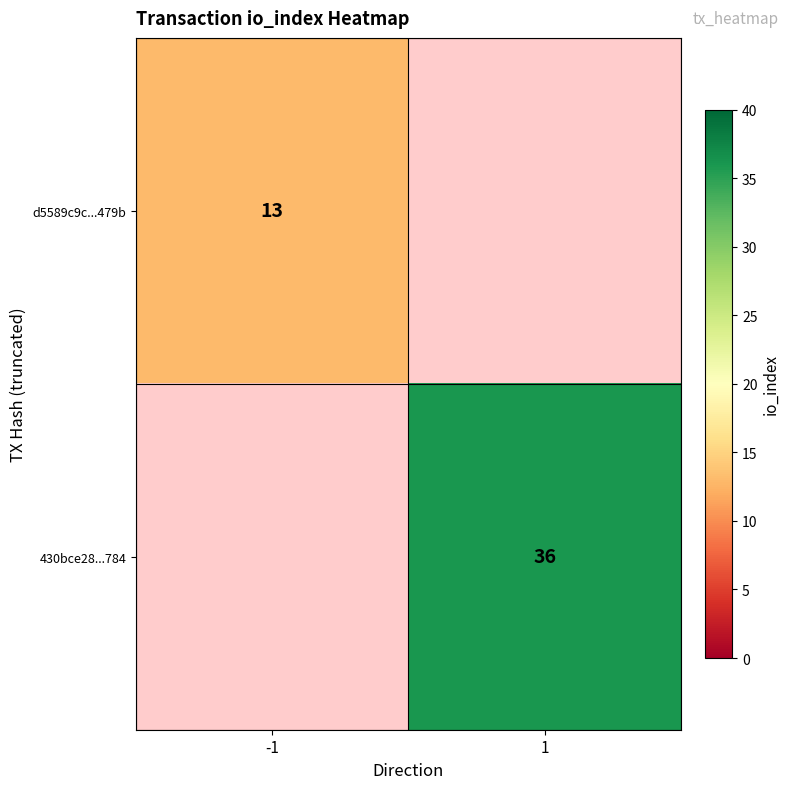

True or false: d5589c9c...479b has a value of 13 at -1.

True